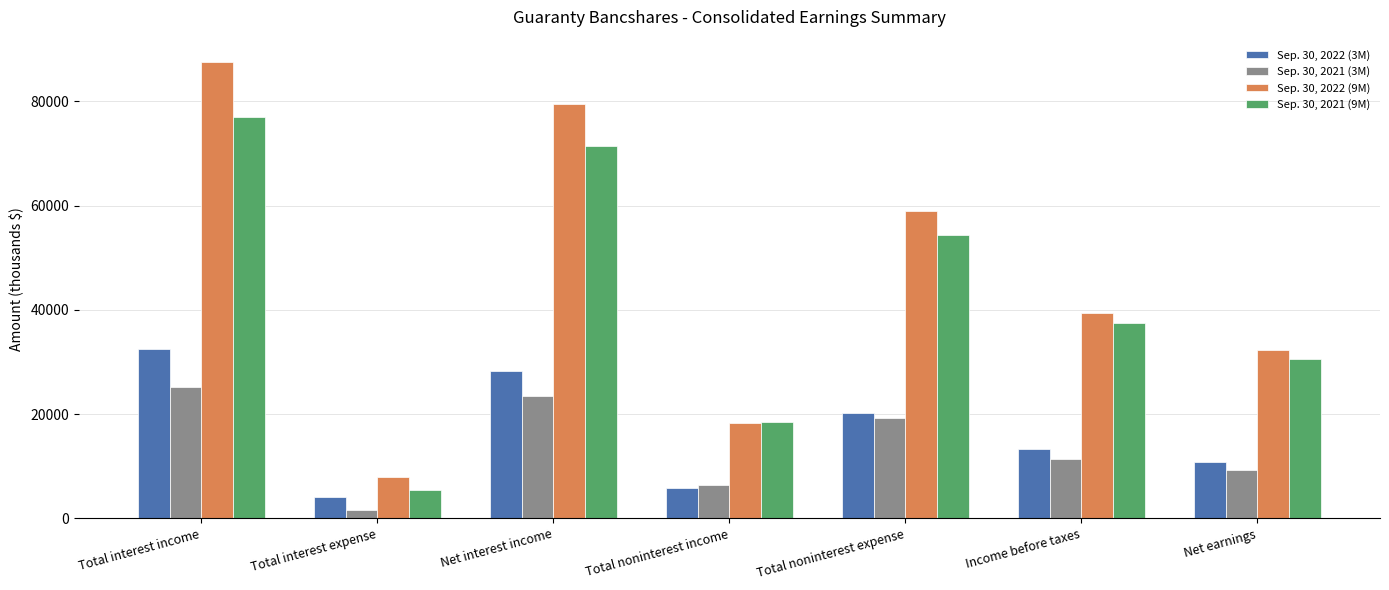

At Total interest income, list the series in order from smallest to largest.

Sep. 30, 2021 (3M), Sep. 30, 2022 (3M), Sep. 30, 2021 (9M), Sep. 30, 2022 (9M)